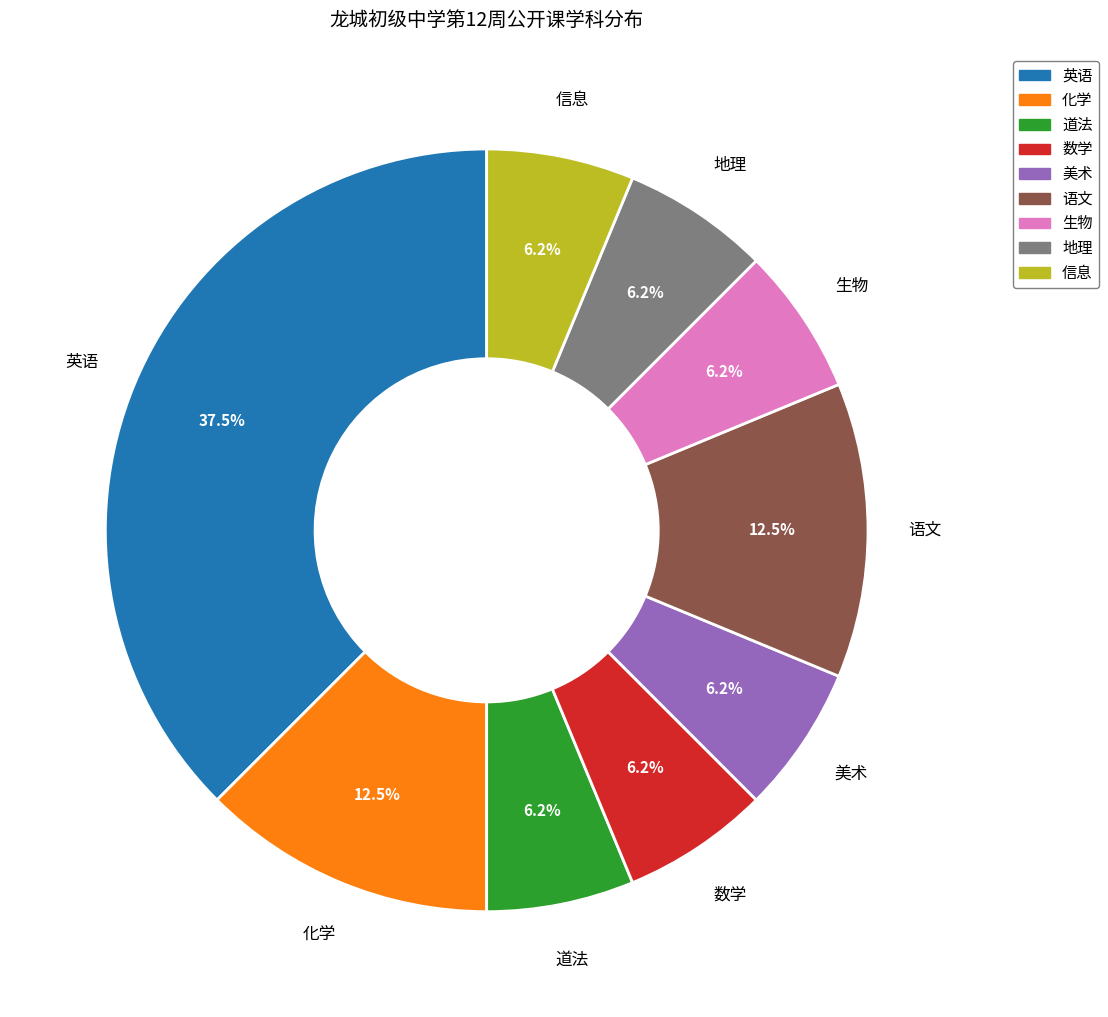

Is there any slice that represents more than half of the pie?

No